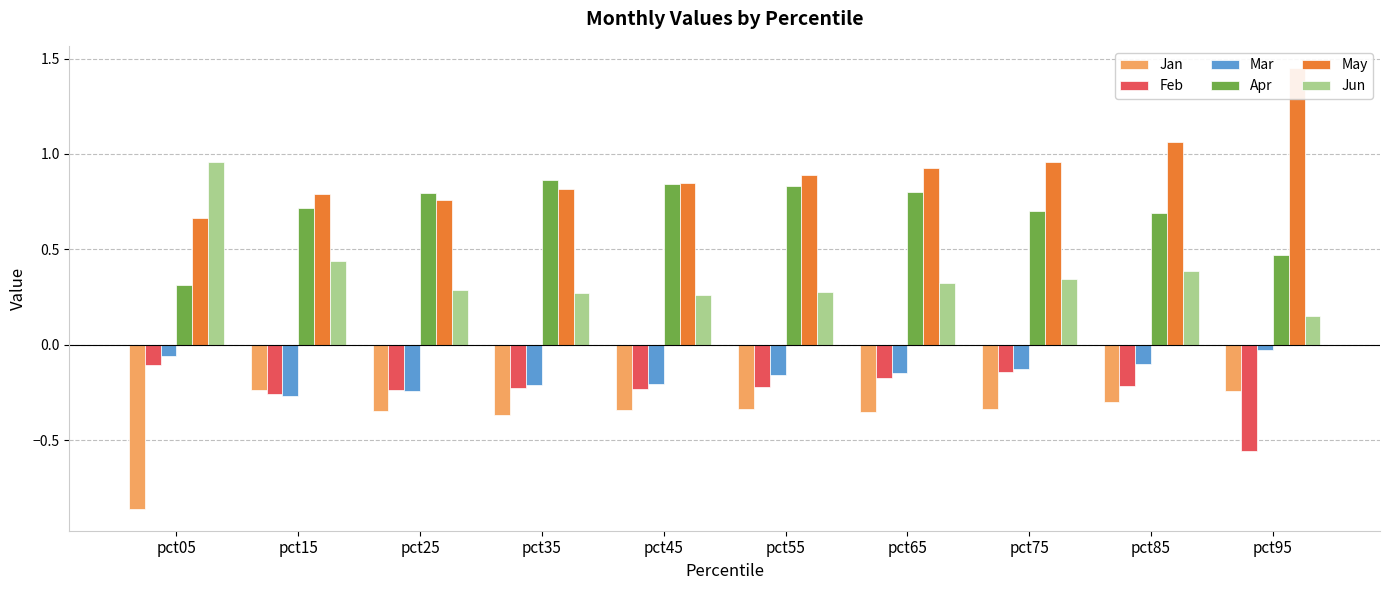

True or false: May has a value of 0.8 at pct95.

False